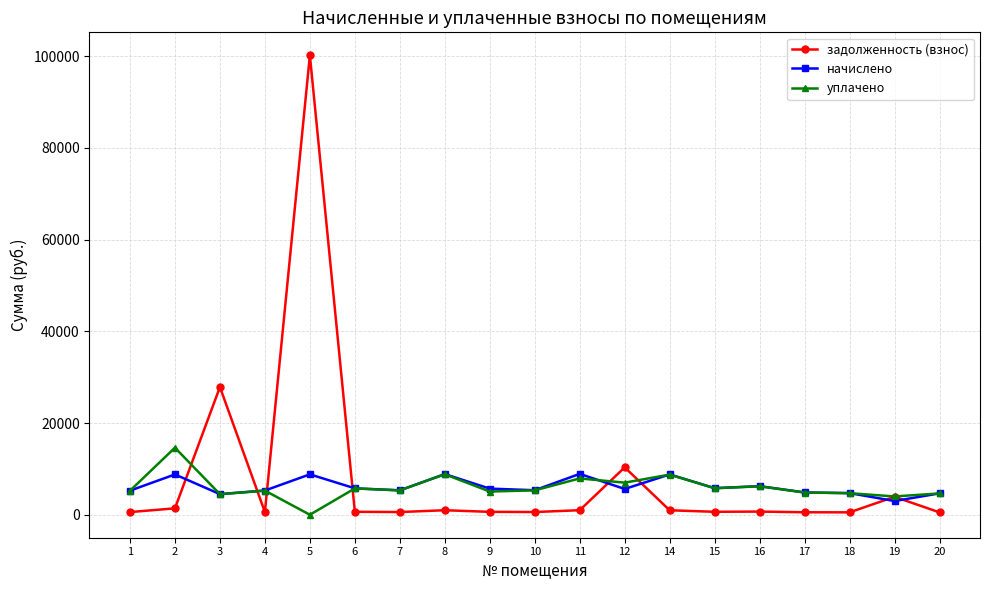

What is the spread (max minus min) of values at 17?

4325.6